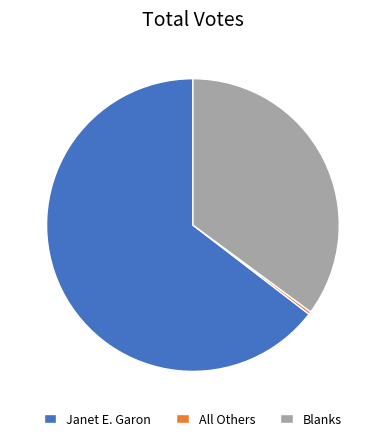

Does any single category account for the majority?

Yes